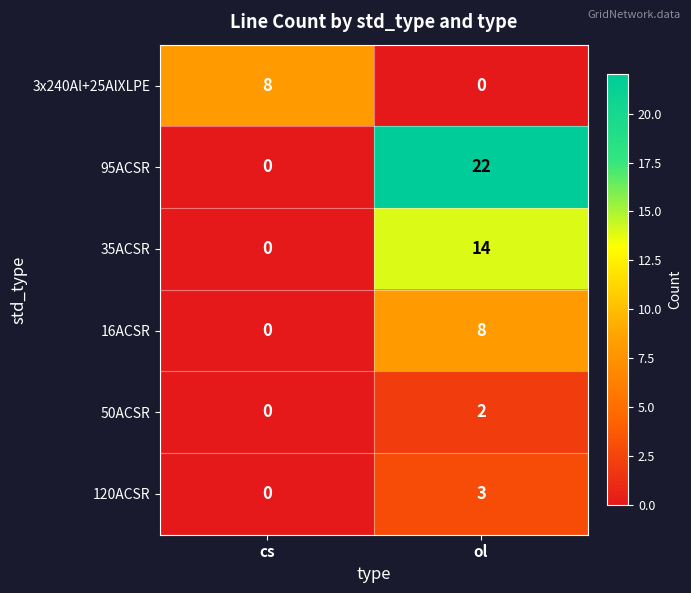

Rank the categories by 16ACSR value from highest to lowest.

ol, cs